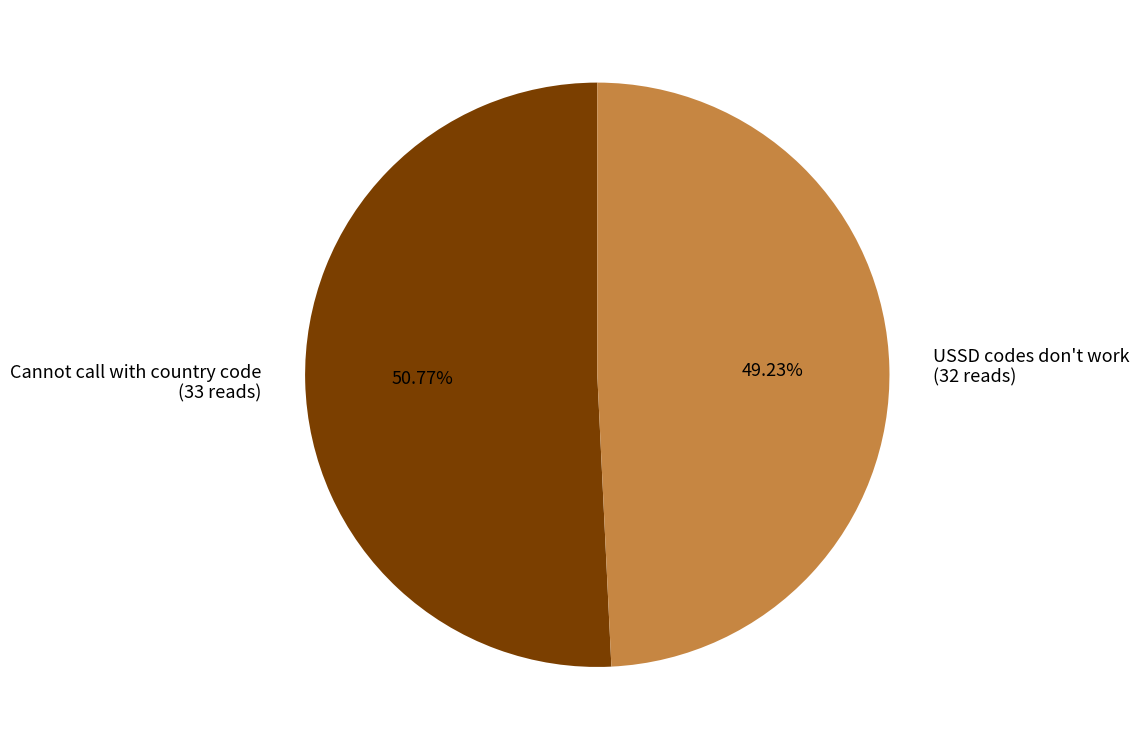

How many segments does this pie chart have?

2